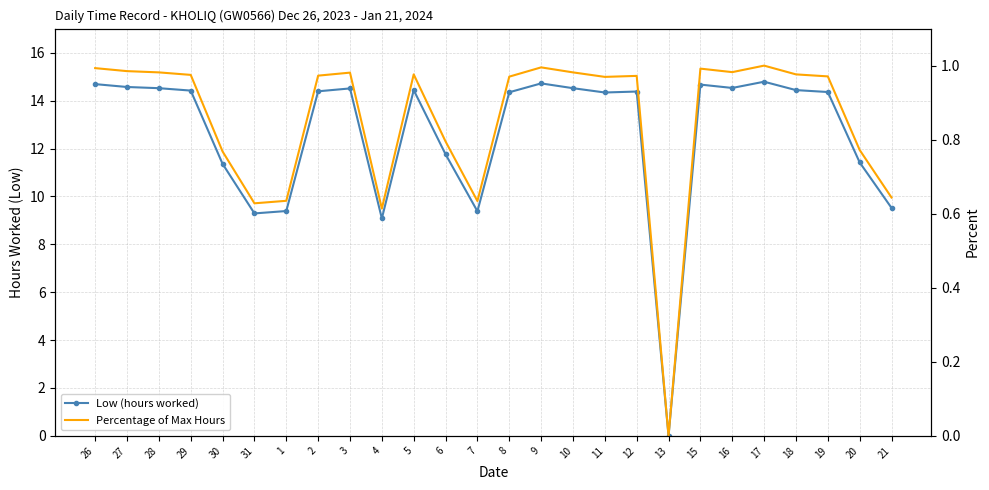

What is the difference between the maximum and minimum values in the Low (hours worked) series?

14.8